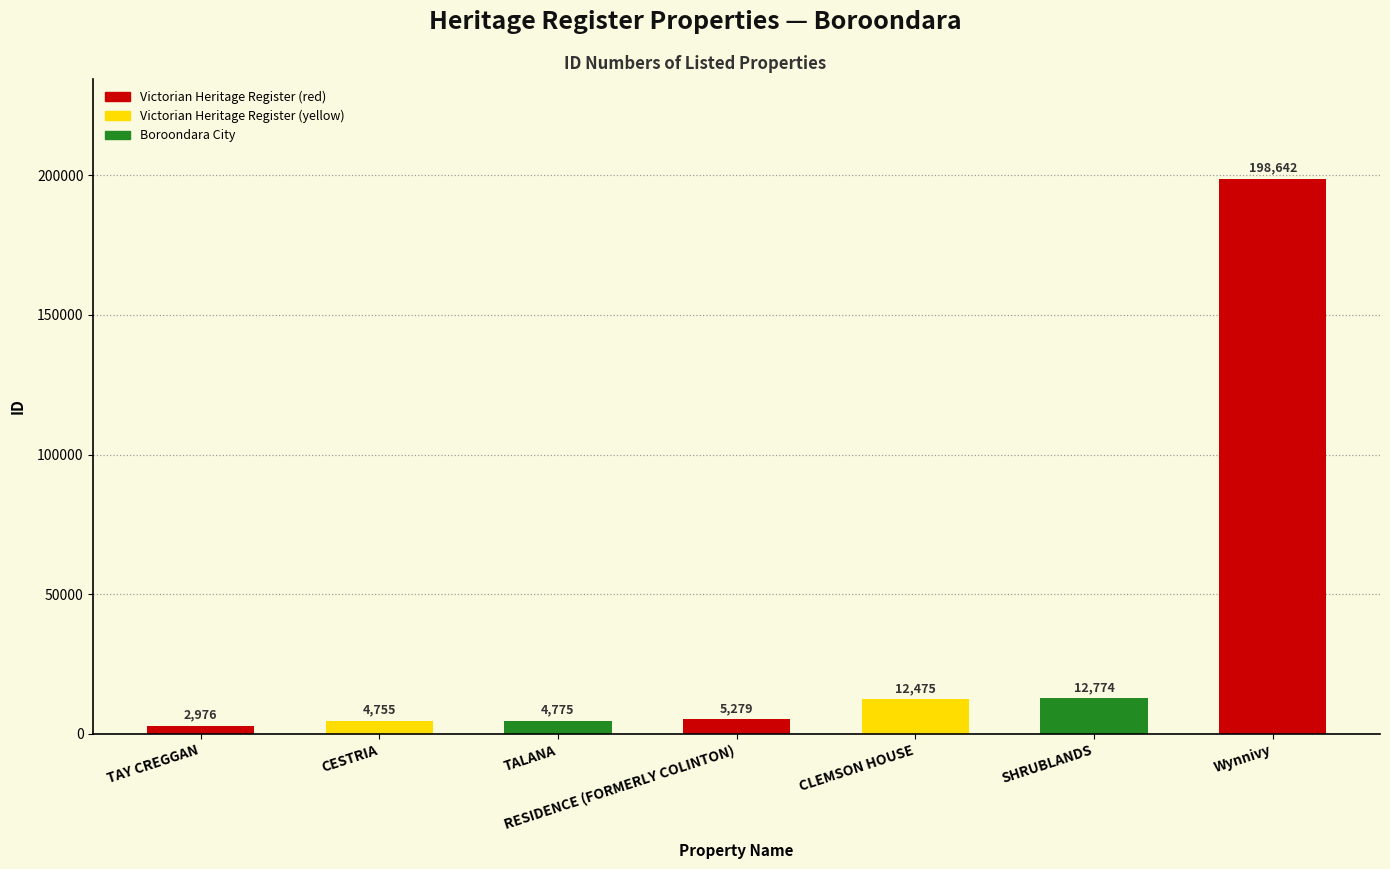

What is the label of the 1st bar from the left?

TAY CREGGAN